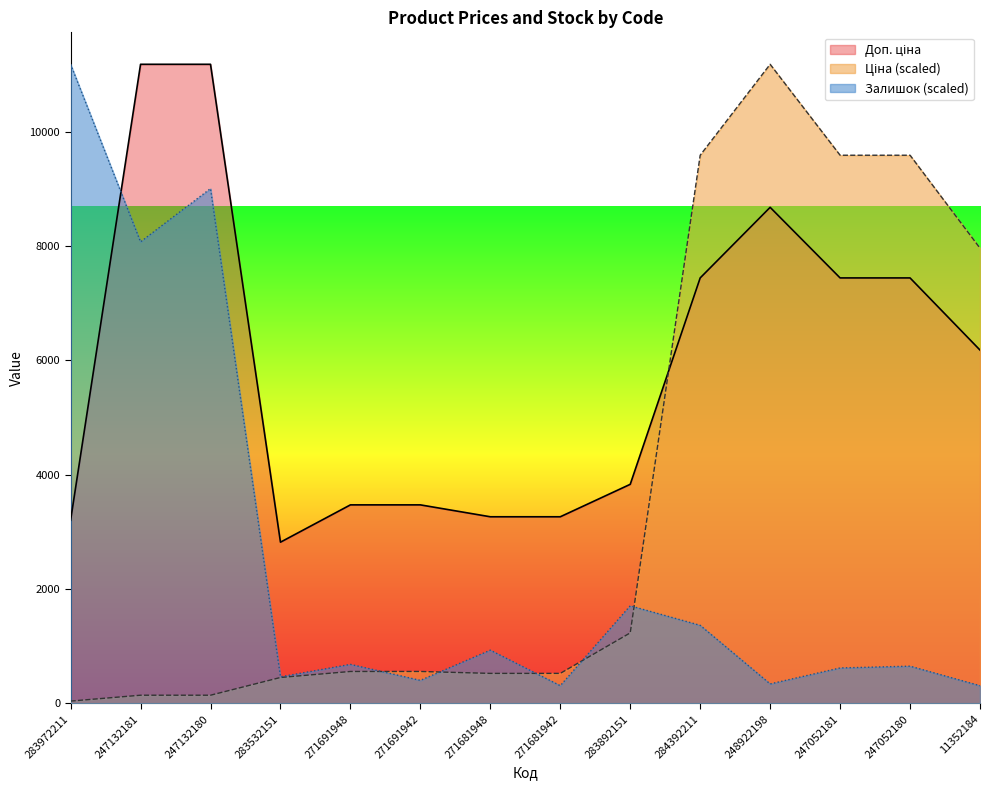

What is the label of the 1st point from the right?

11352184